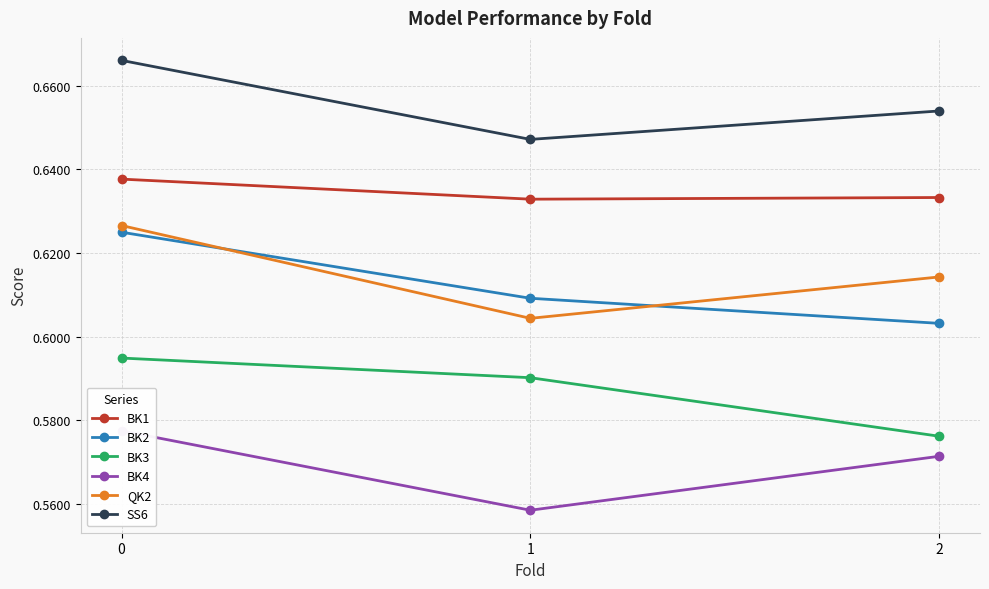

At which label does BK2 reach its minimum?

2